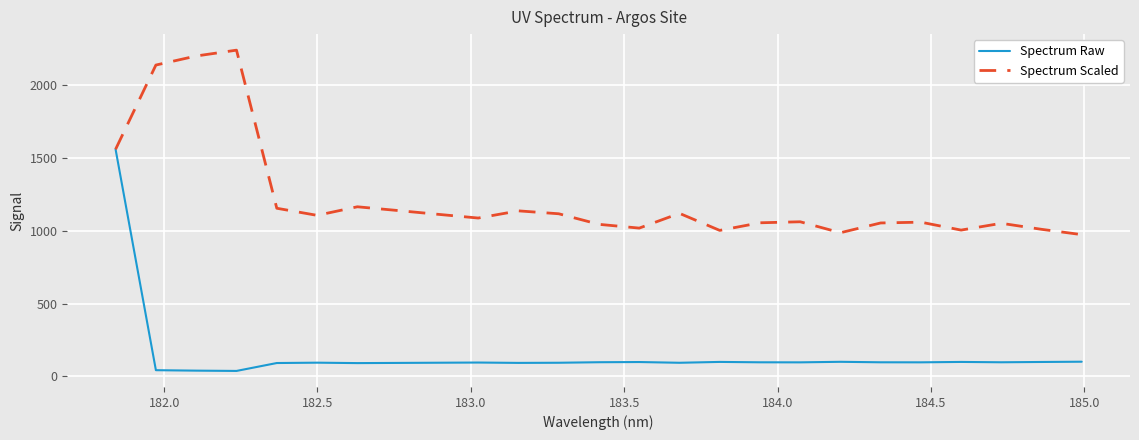

What is the highest value of the Spectrum Raw series?

1560.2